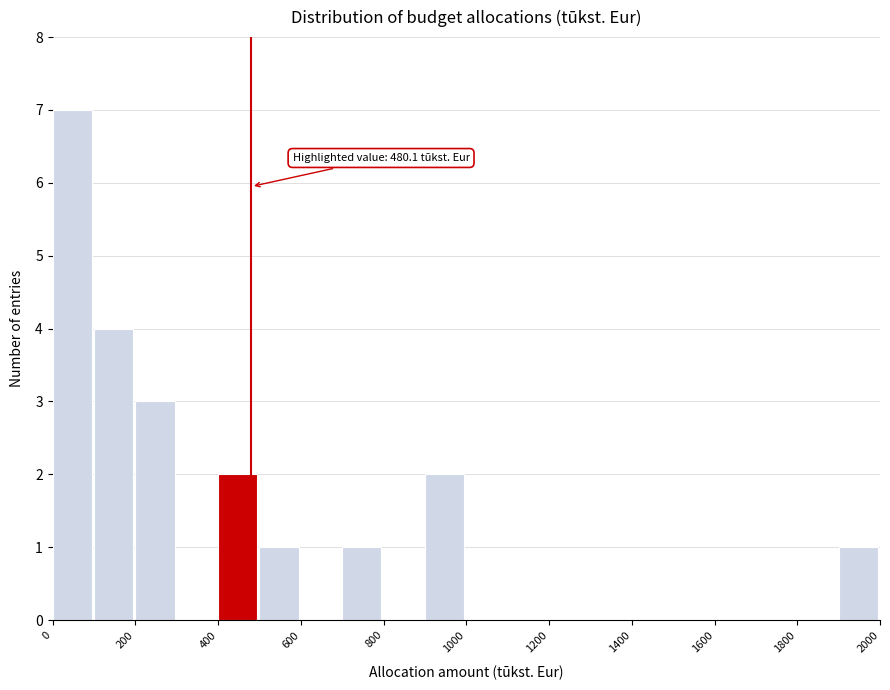

Which range on the x-axis has the tallest bar?

0 to 100